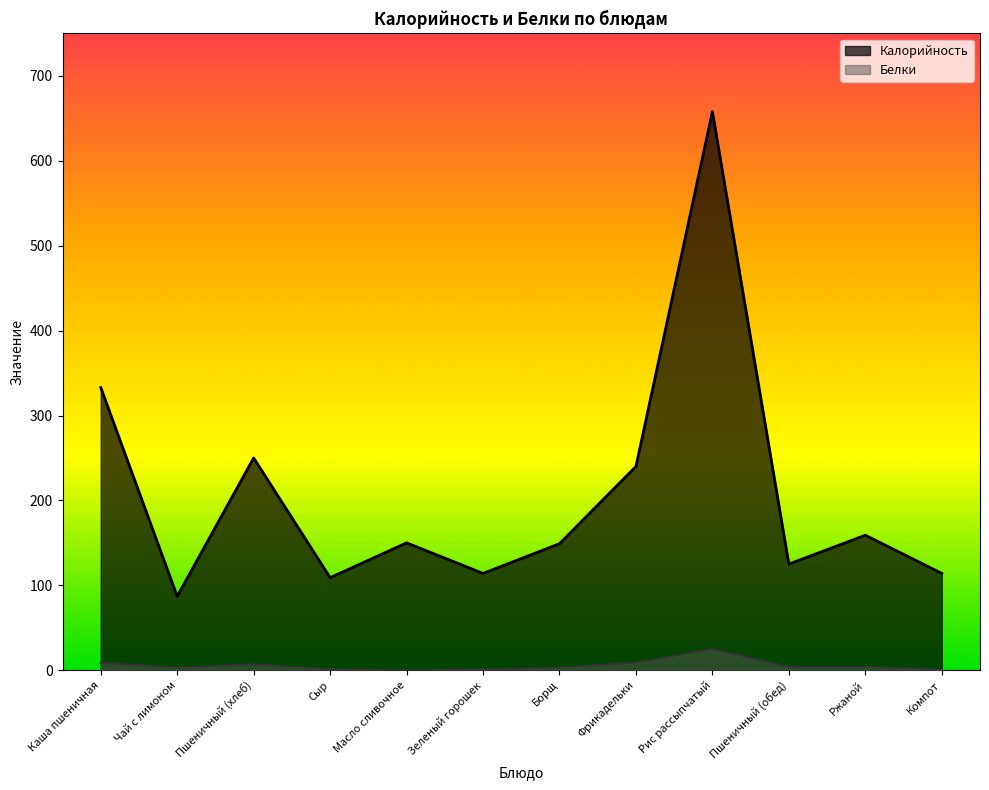

Is the value of Калорийность at Фрикадельки greater than the value of Белки at Ржаной?

Yes